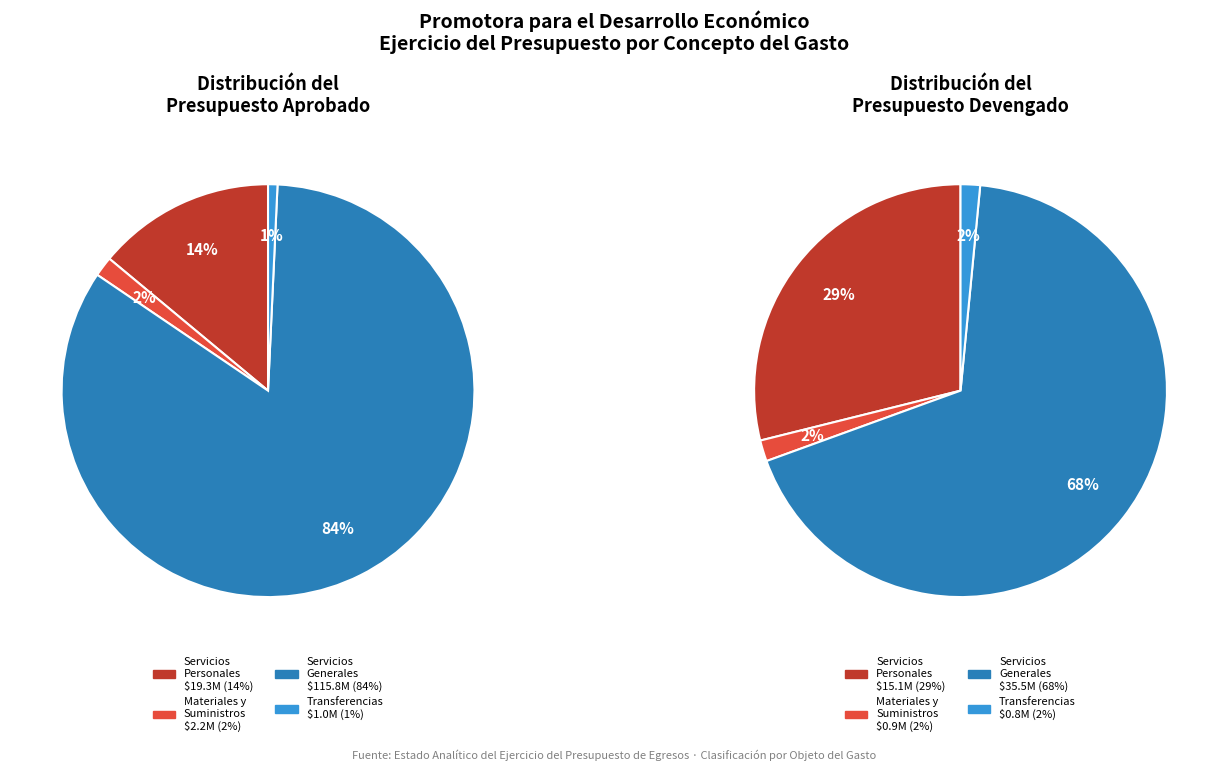

Does any single category account for the majority?

Yes